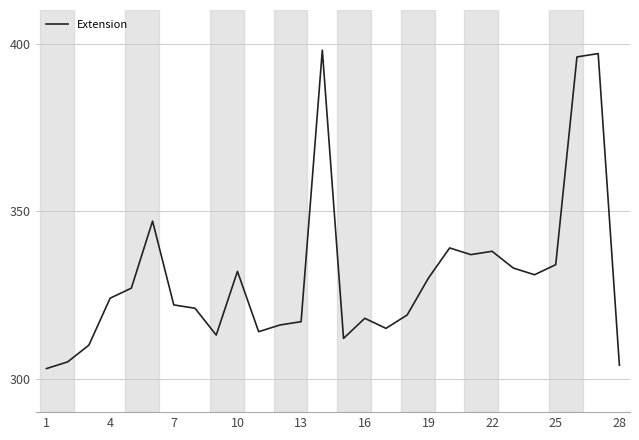

What is the smallest value displayed?

303